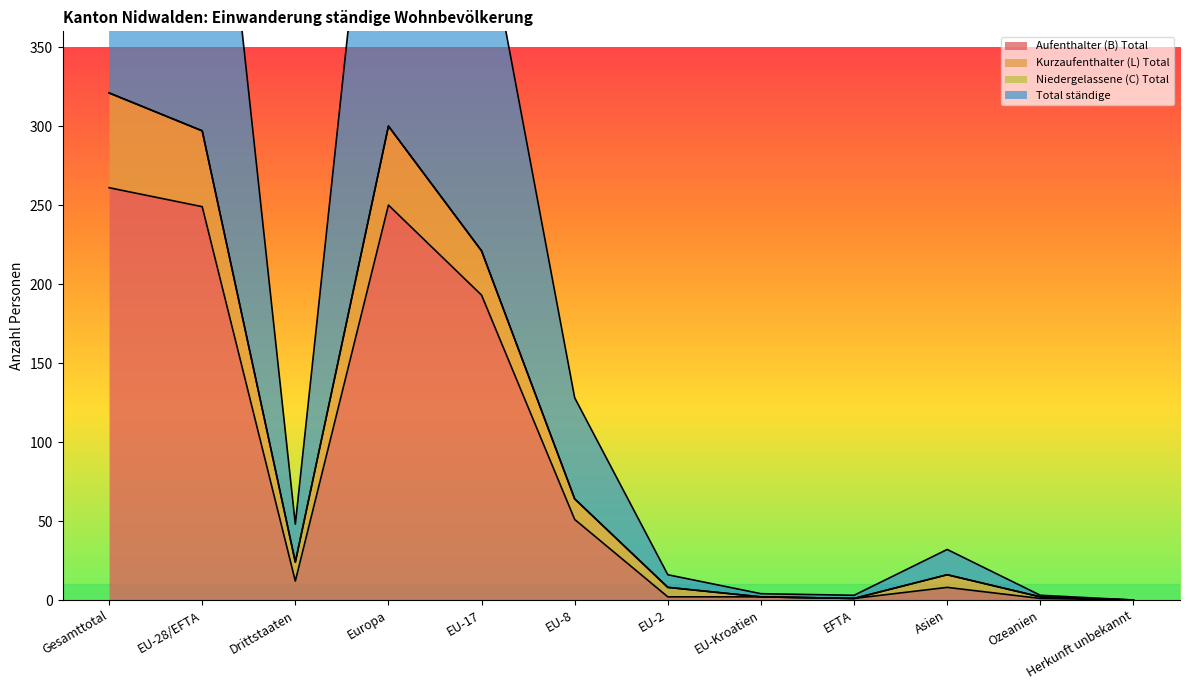

Between Asien and Ozeanien, which is larger?

Asien